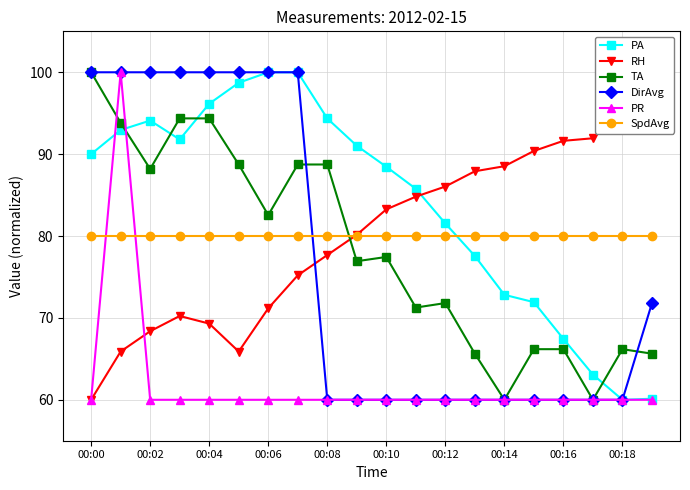

Does the chart display data point markers on the line(s)?

Yes